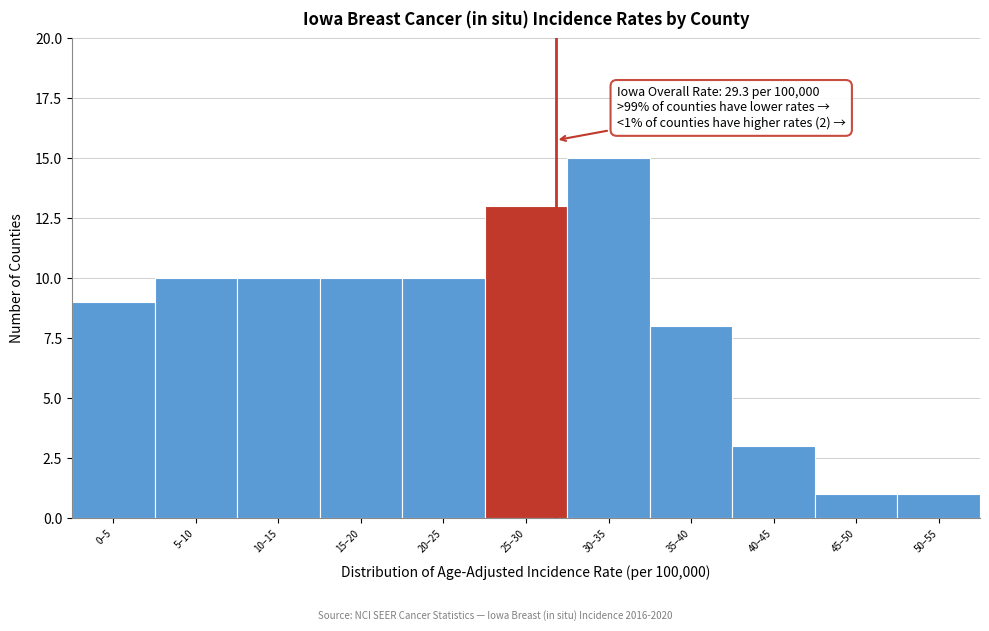

Reading right to left, transcribe all the data shown in this chart.

1	1	3	8	15	13	10	10	10	10	9